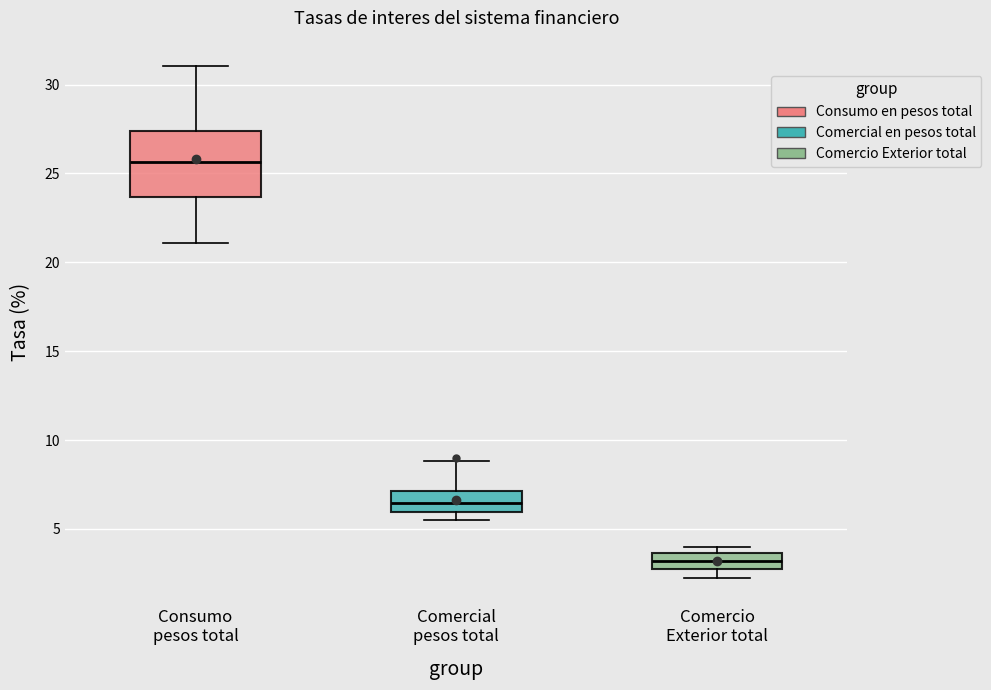

Reading left to right, transcribe this box plot: for each box, give where its median line is, the range the box spans, and where its two whiskers end, as read against the y-axis. The values are not printed on the chart, so give them approximately, as read against the axis.

Consumo pesos total: median 25.5, box 23.5 to 27.5, whiskers 21.0 to 31.0
Comercial pesos total: median 6.5, box 6.0 to 7.0, whiskers 5.5 to 9.0
Comercio Exterior total: median 3.0, box 2.5 to 3.5, whiskers 2.0 to 4.0